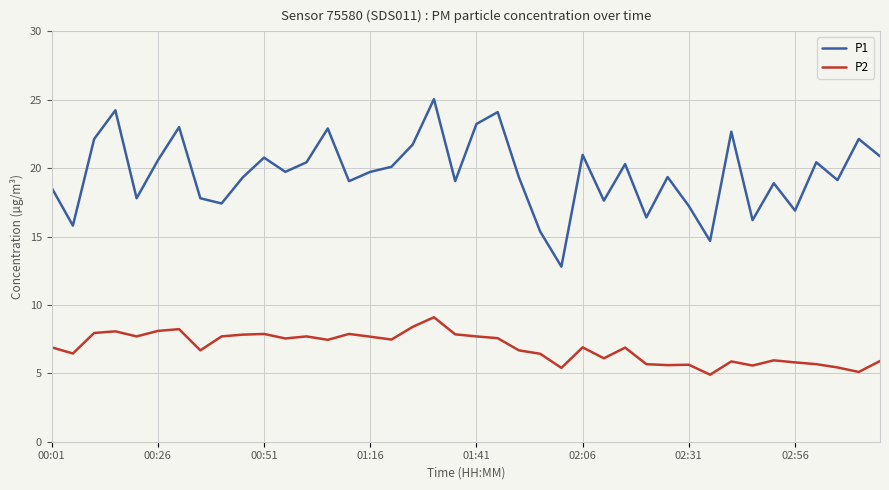

What is the maximum value for P1?

25.1